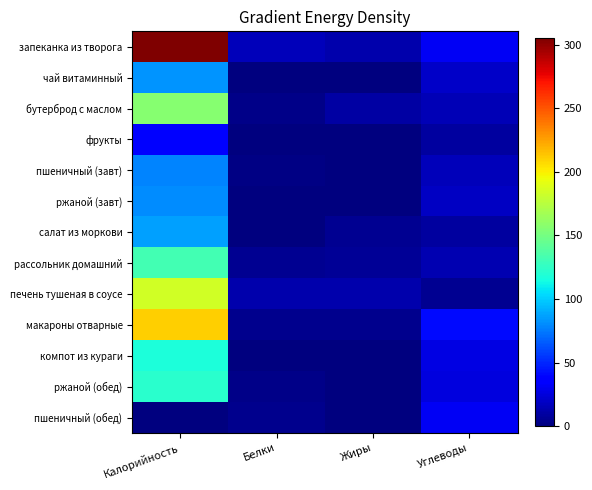

Between Калорийность and Жиры, which series saw the biggest shift?

запеканка из творога